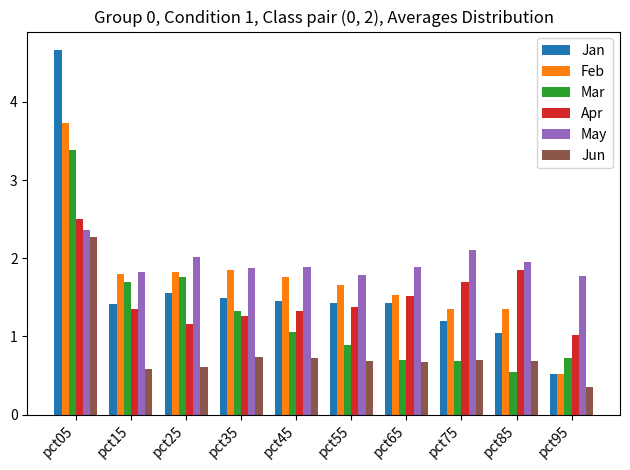

At which label does Feb first exceed 1?

pct05